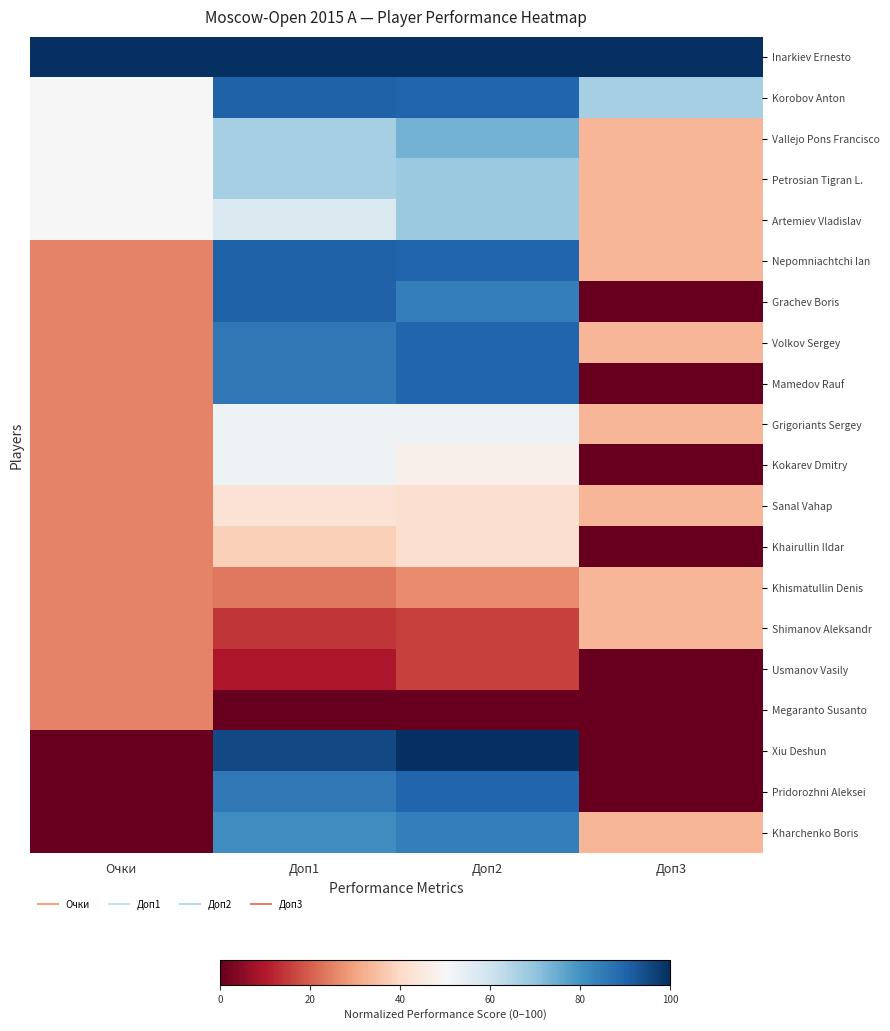

How many series are shown in this chart?

20